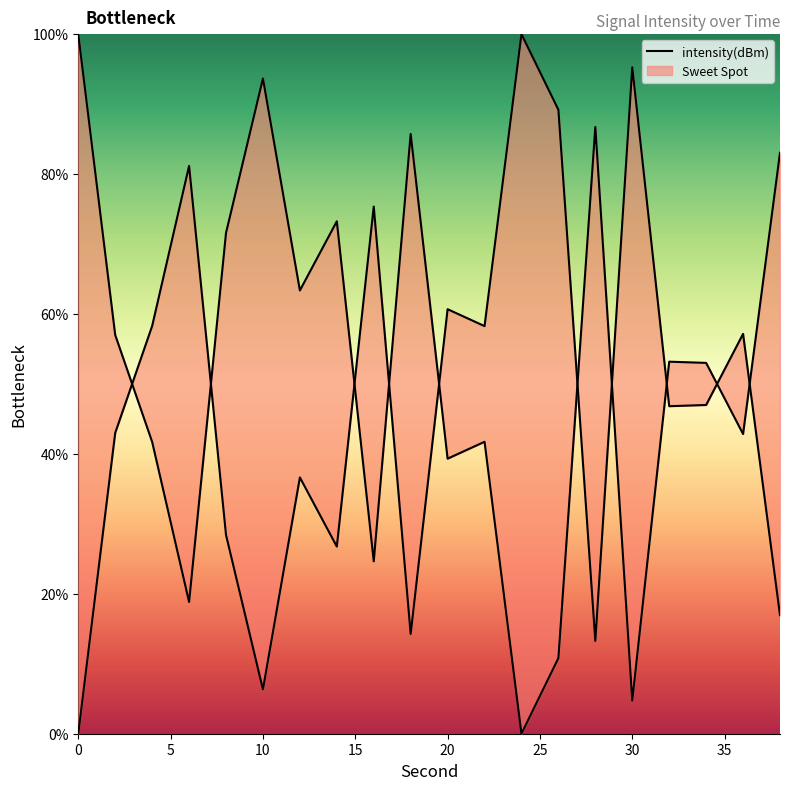

Is this an area chart (filled region under the line)?

No